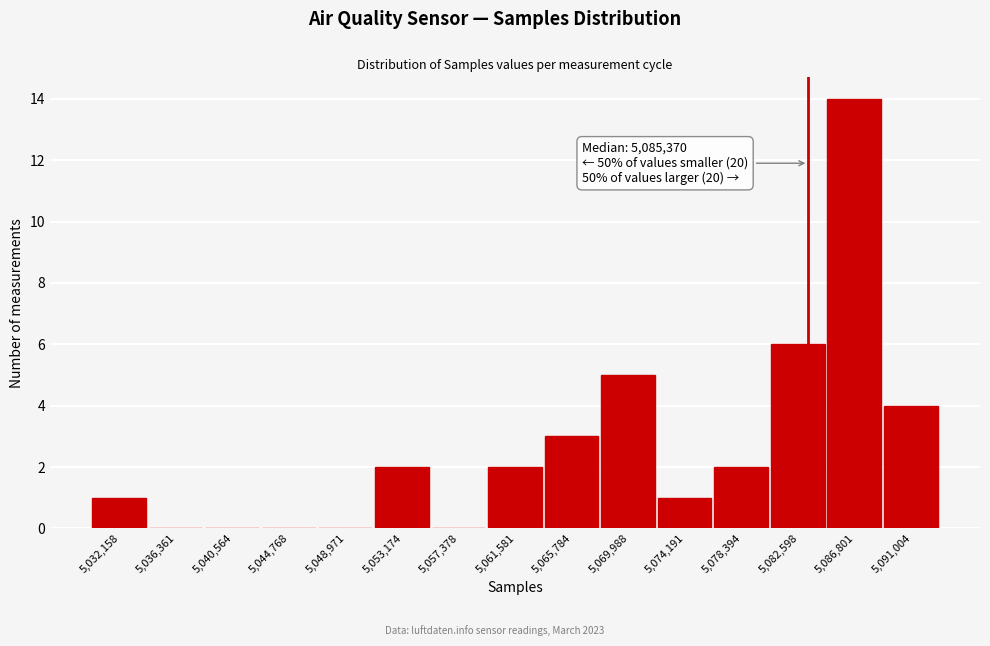

Reading right to left, list all the values displayed in this chart.

5,091,004=4	5,086,801=14	5,082,598=6	5,078,394=2	5,074,191=1	5,069,988=5	5,065,784=3	5,061,581=2	5,057,378=0	5,053,174=2	5,048,971=0	5,044,768=0	5,040,564=0	5,036,361=0	5,032,158=1